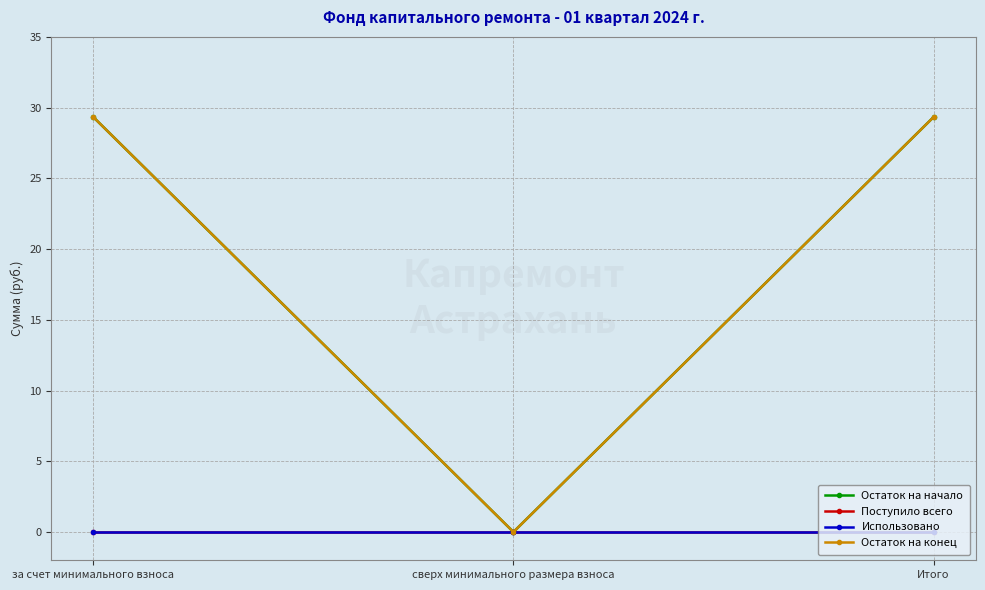

Is this an area chart (filled region under the line)?

No